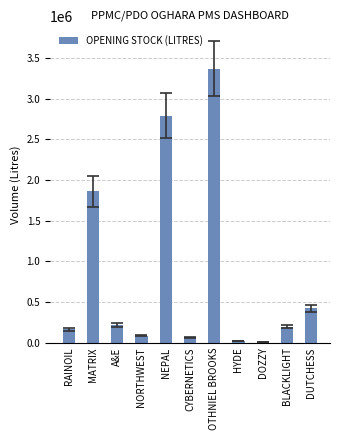

Reading left to right, extract all data points from this chart.

RAINOIL=162126	MATRIX=1859308	A&E=216475	NORTHWEST=85496	NEPAL=2790887	CYBERNETICS=66702	OTHNIEL BROOKS=3368178	HYDE=22476	DOZZY=1293	BLACKLIGHT=192000	DUTCHESS=421000